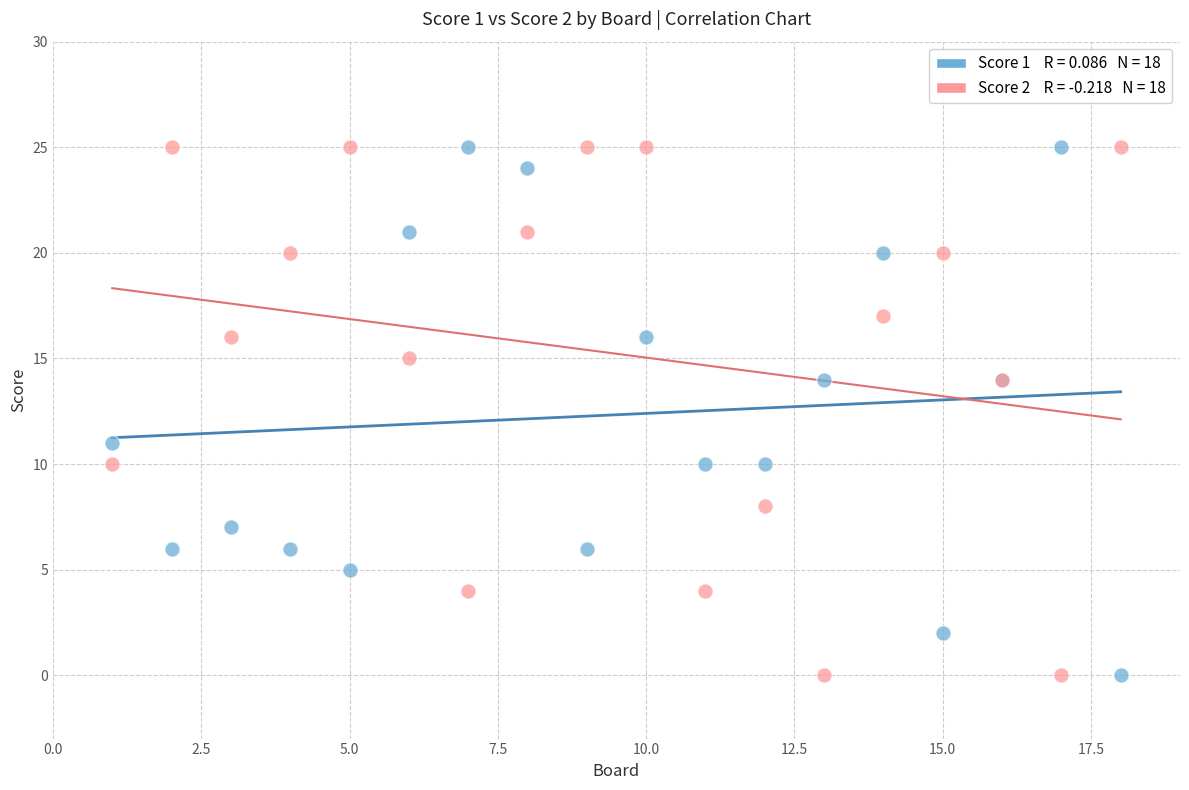

Across all series, what Y value is closest to 12?

11